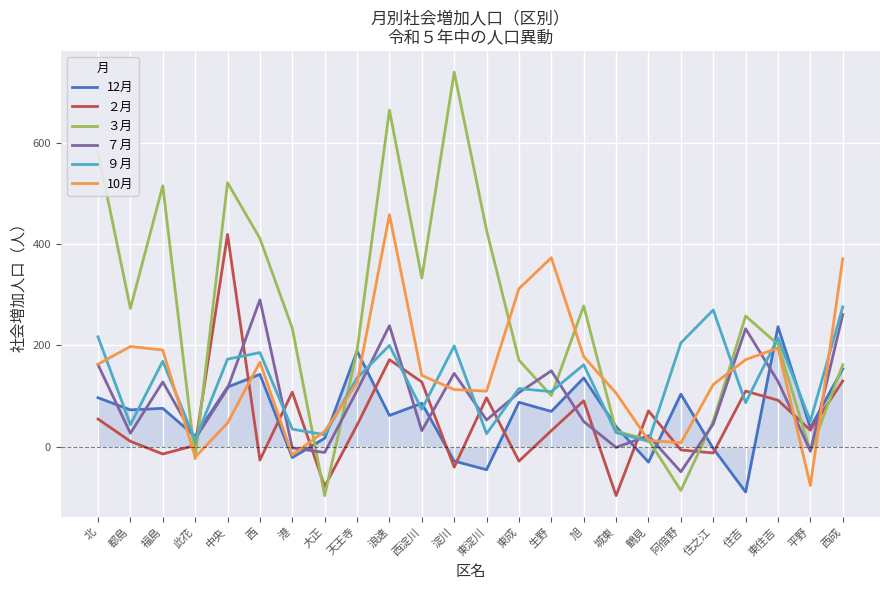

What is the average value of the 12月 series?

64